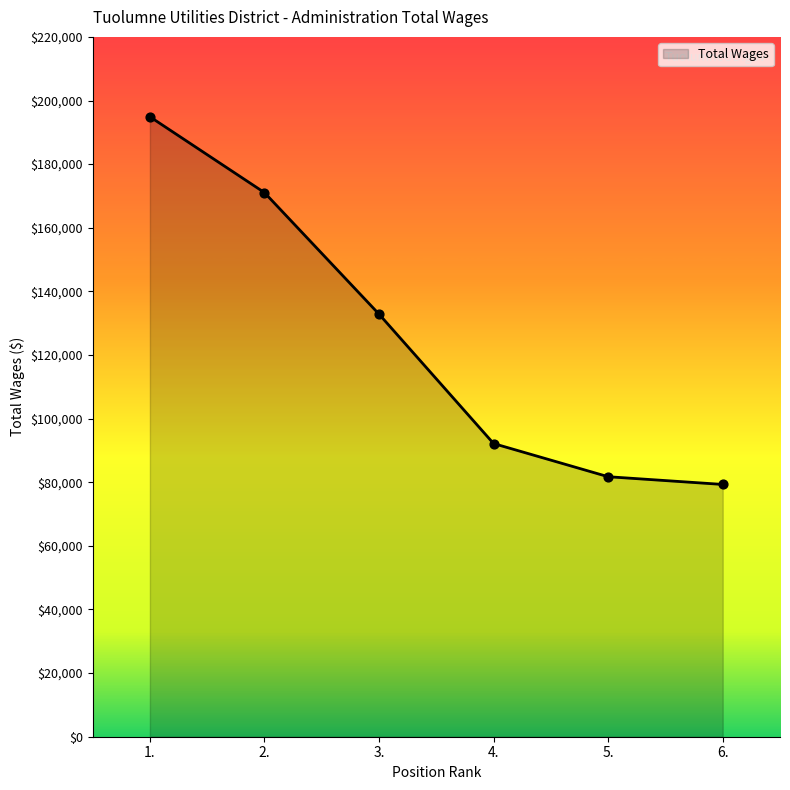

What is the change in value from 1. to 4.?

-102733